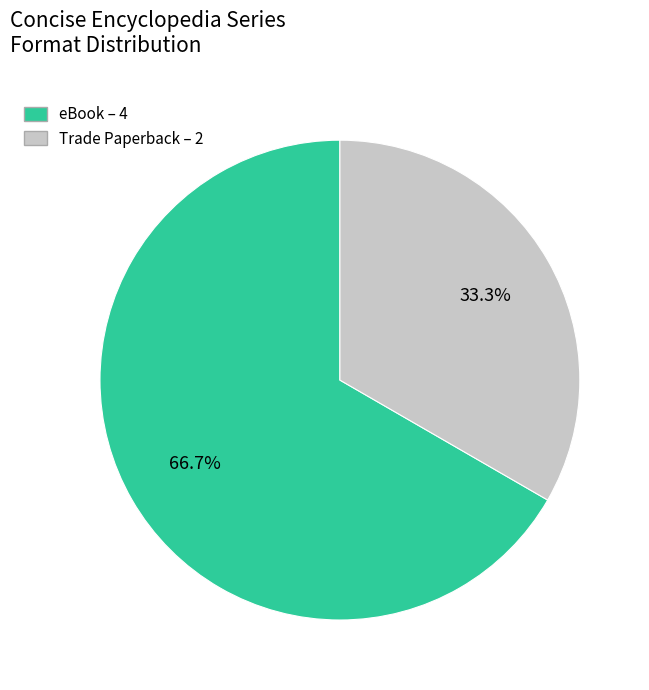

Does any single category account for the majority?

Yes